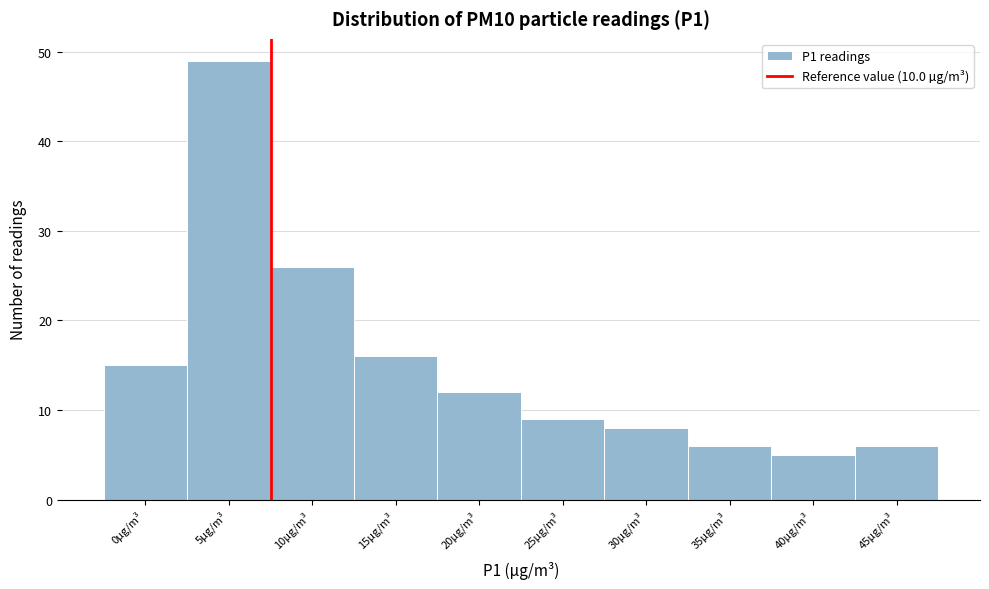

Reading left to right, list all the values displayed in this chart.

0µg/m³=15	5µg/m³=49	10µg/m³=26	15µg/m³=16	20µg/m³=12	25µg/m³=9	30µg/m³=8	35µg/m³=6	40µg/m³=5	45µg/m³=6